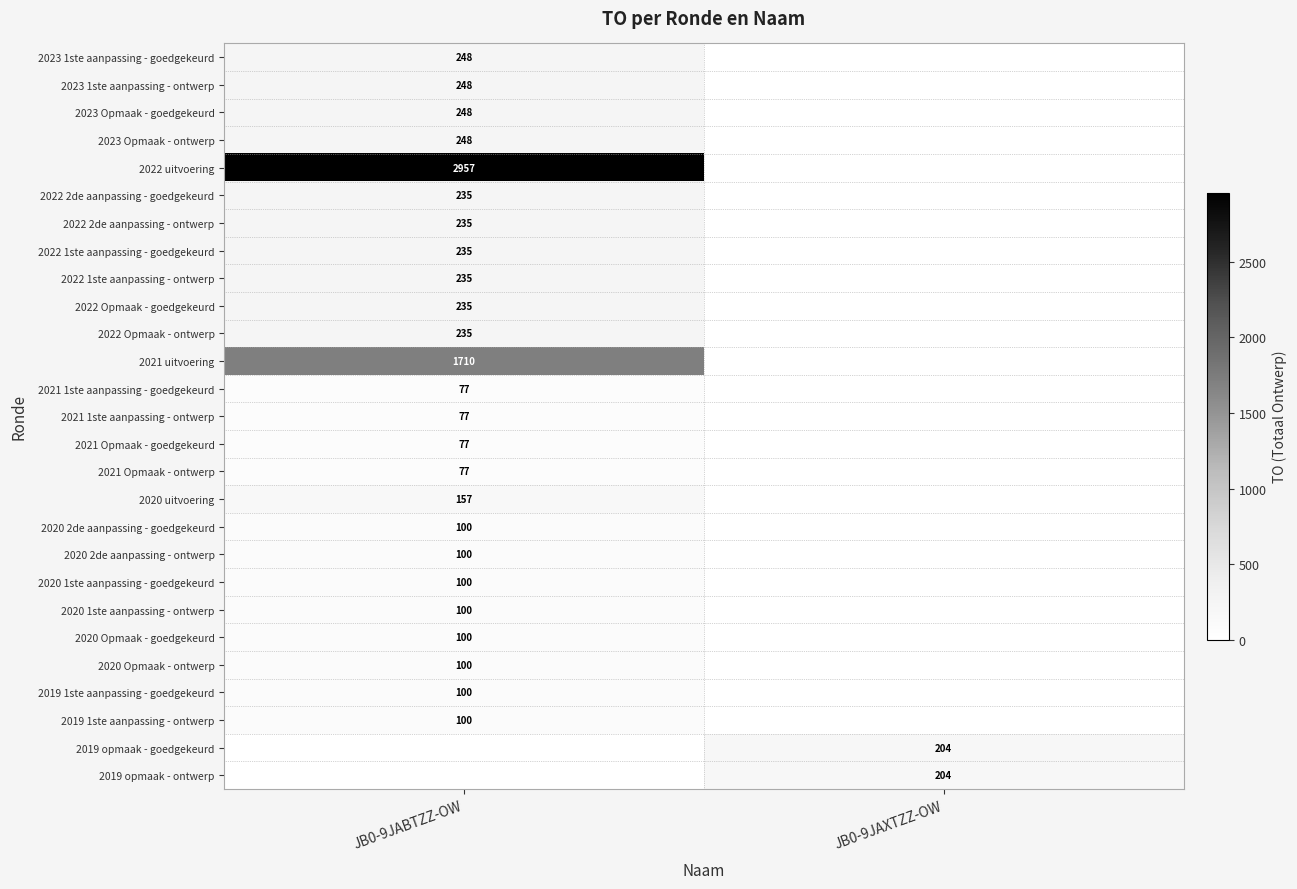

Is it true that 2022 2de aanpassing - ontwerp equals 101 at JB0-9JABTZZ-OW?

False